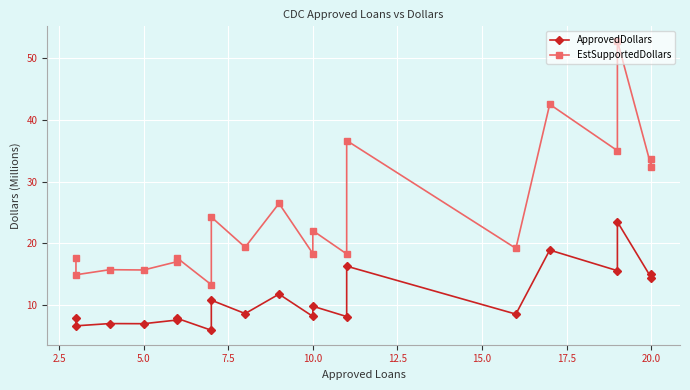

True or false: EstSupportedDollars and ApprovedDollars intersect in this chart.

False